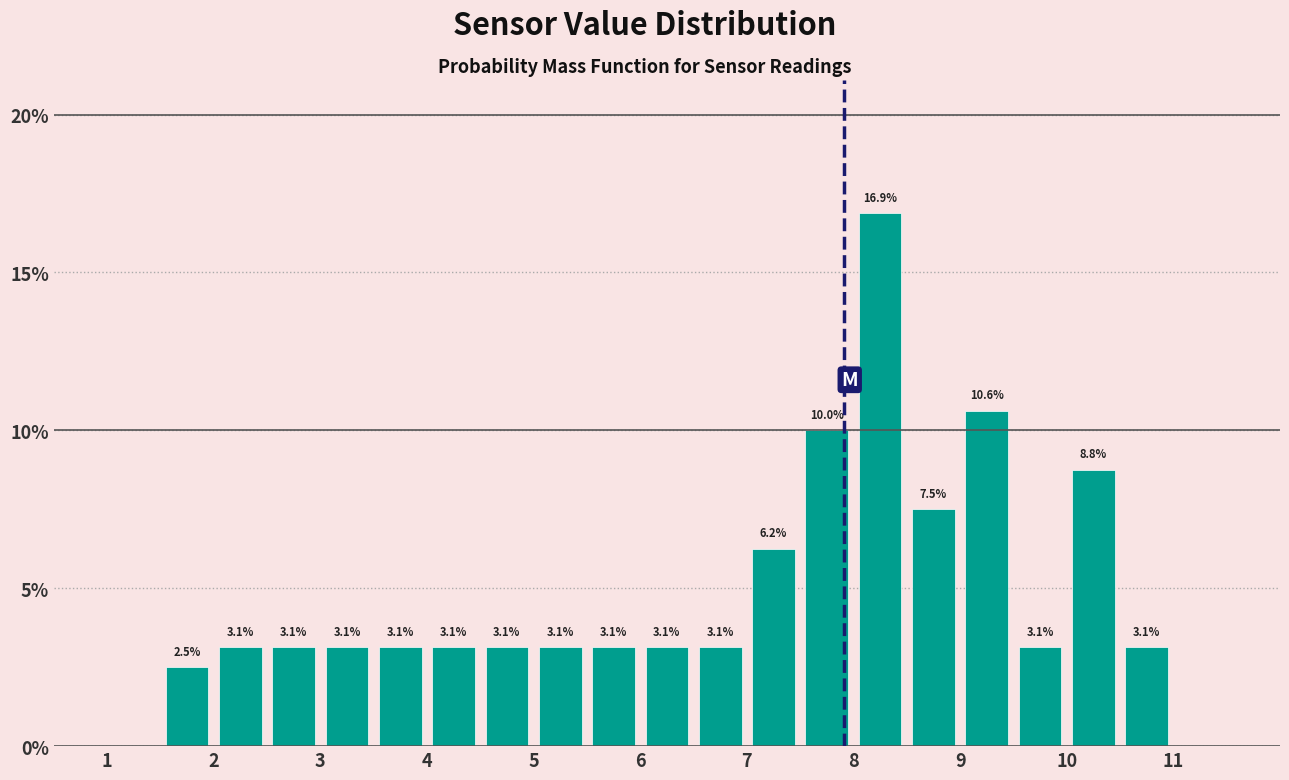

Over which range of the x-axis is the bar tallest?

8.0 to 8.5